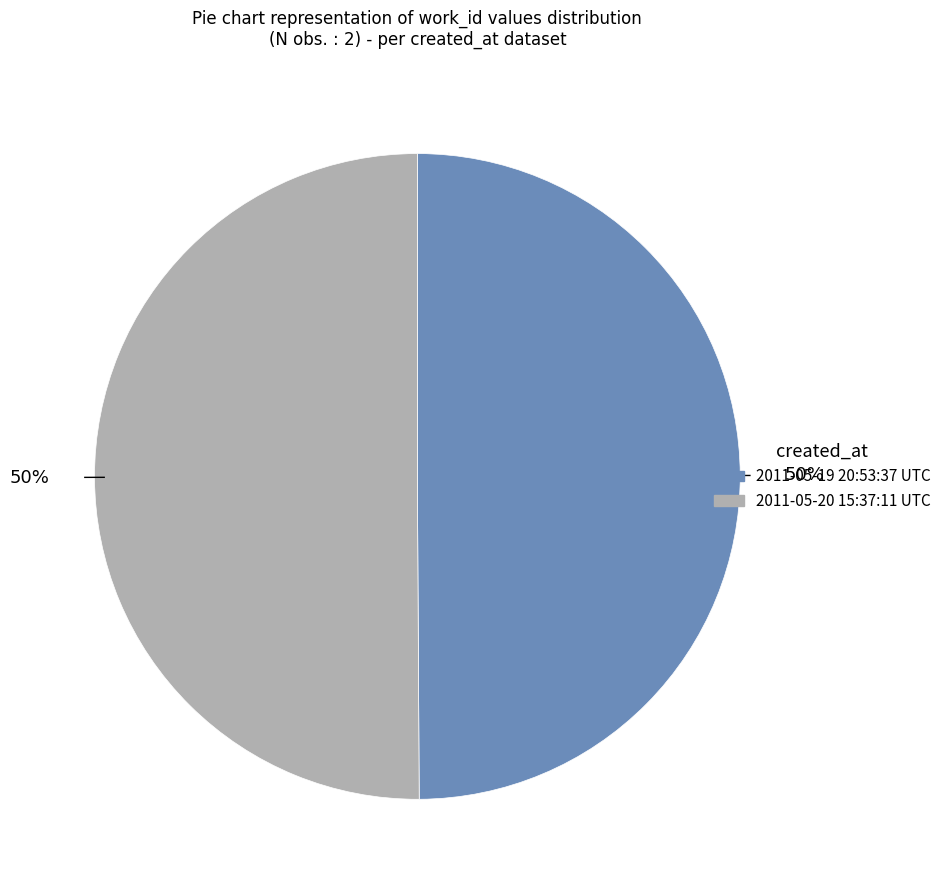

To the nearest percent, what percentage of the pie is 2011-05-20 15:37:11 UTC?

50%